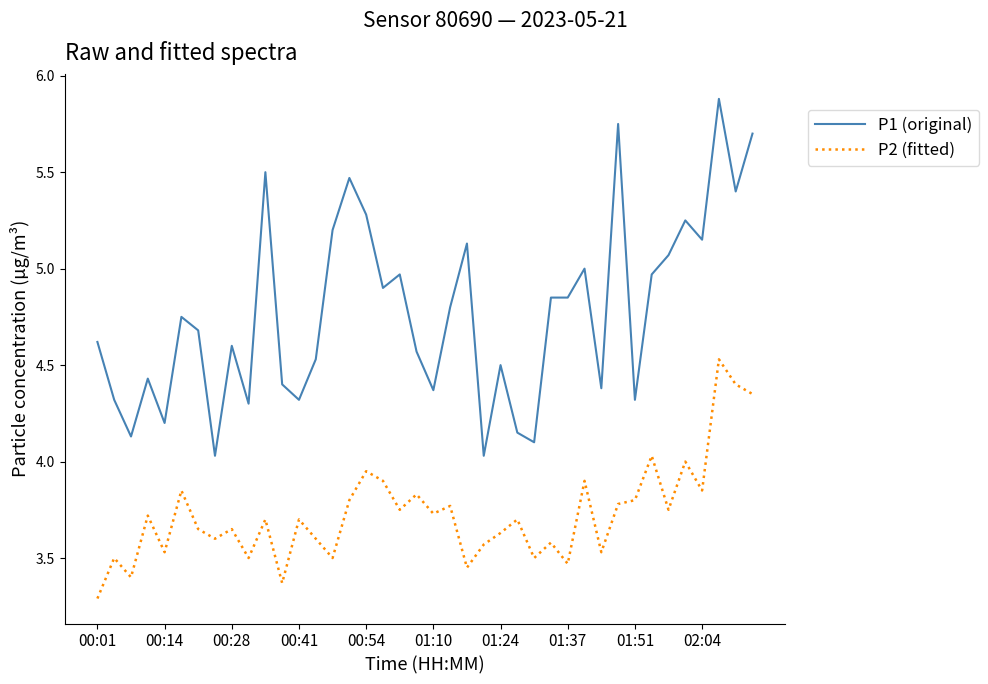

True or false: P1 (original) and P2 (fitted) cross at least once.

False